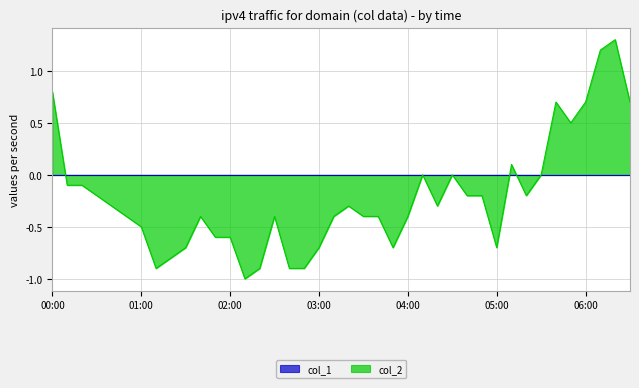

What position from the left is 05:00?

31